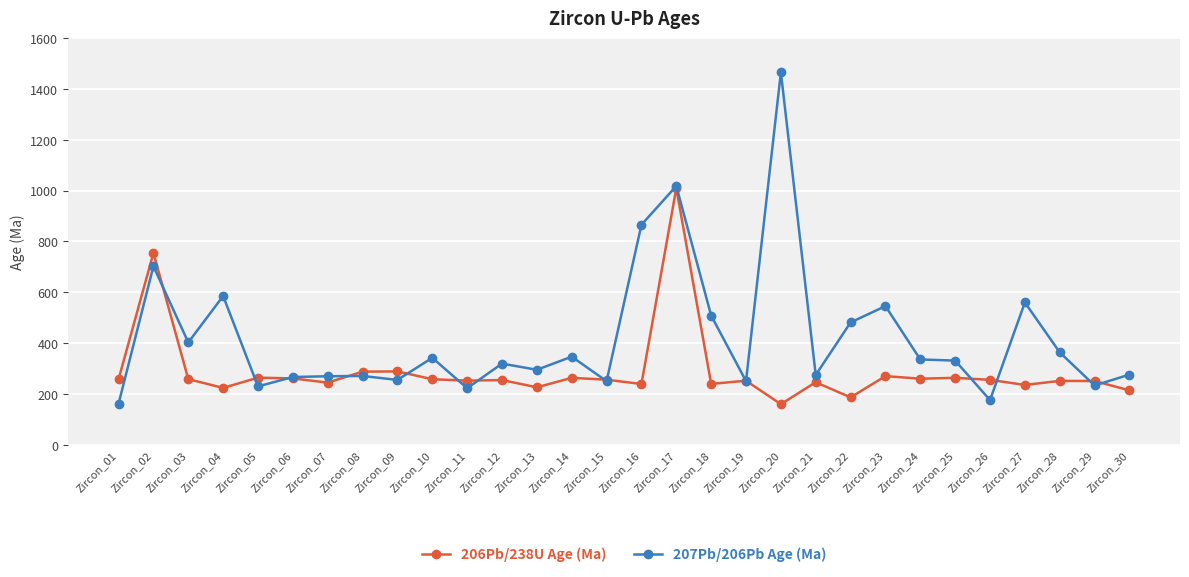

After their last crossing, which series has the higher values: 206Pb/238U Age (Ma) or 207Pb/206Pb Age (Ma)?

207Pb/206Pb Age (Ma)